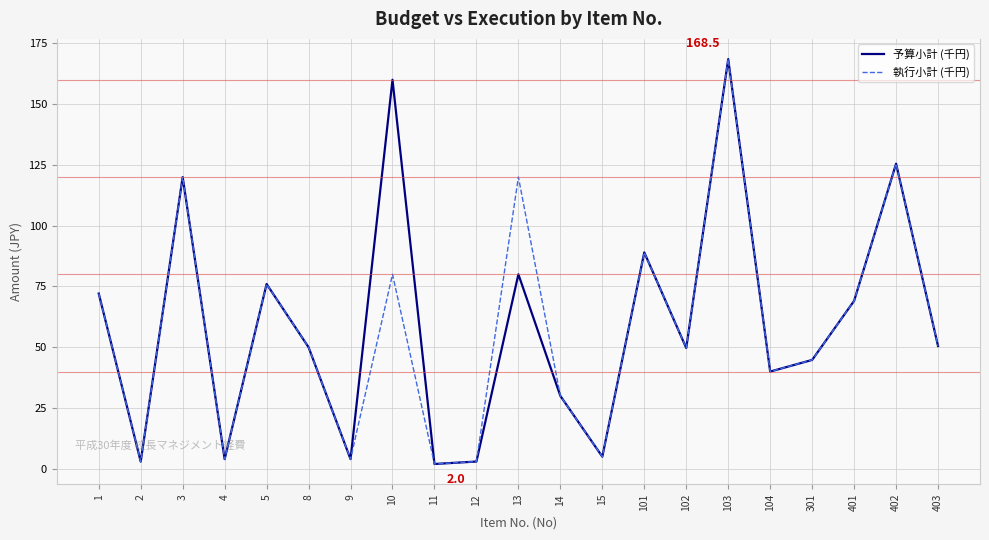

Is the value of 予算小計 (千円) at 14 greater than the value of 執行小計 (千円) at 301?

No